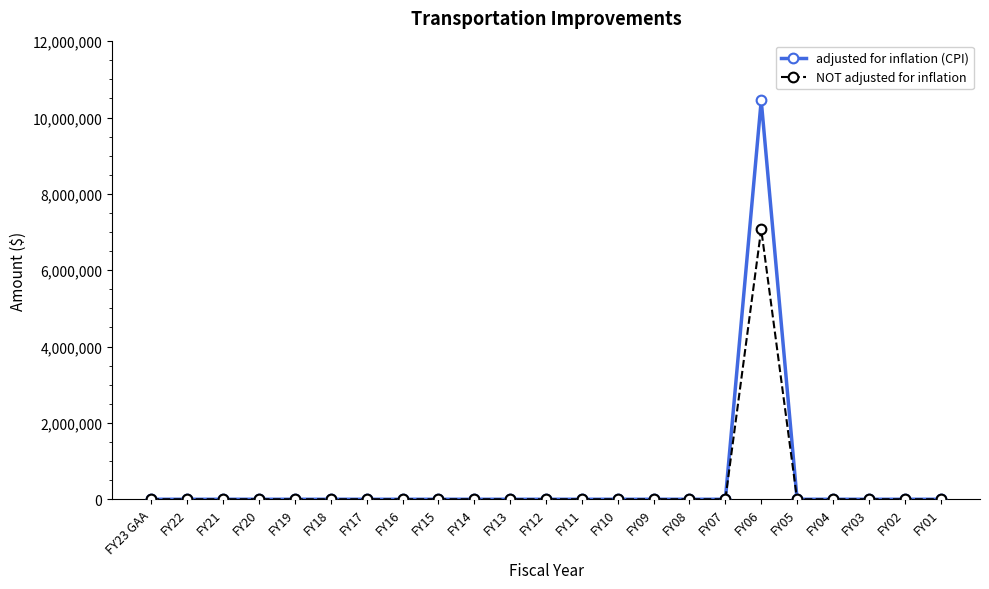

Is it true that NOT adjusted for inflation equals 0 at FY09?

True